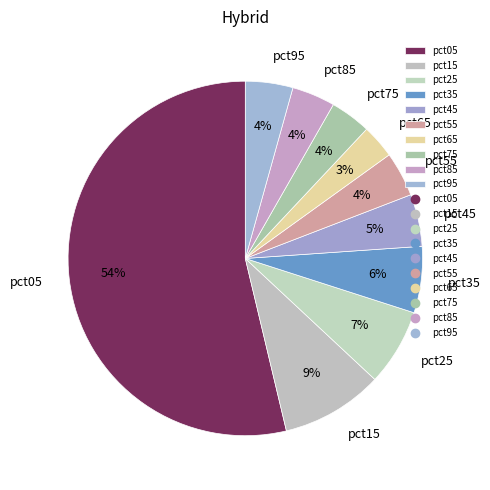

How many slices are in this pie chart?

10